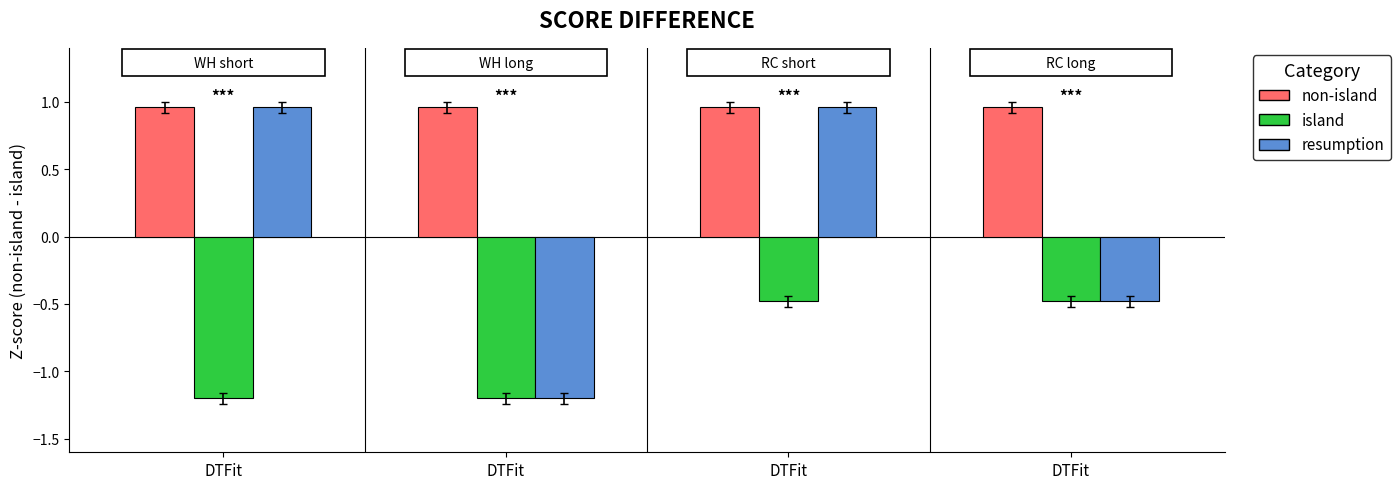

Does the chart contain any negative values?

Yes